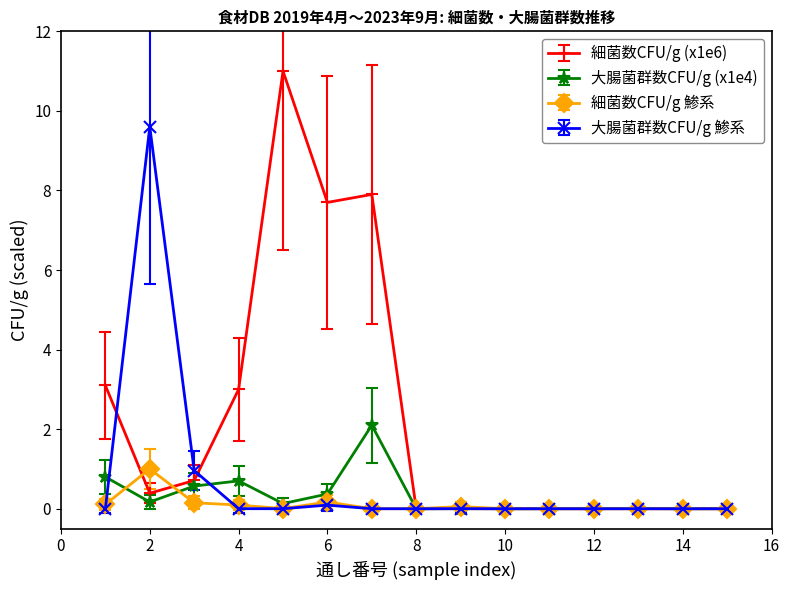

Which series has the largest total across all categories?

細菌数CFU/g (x1e6)